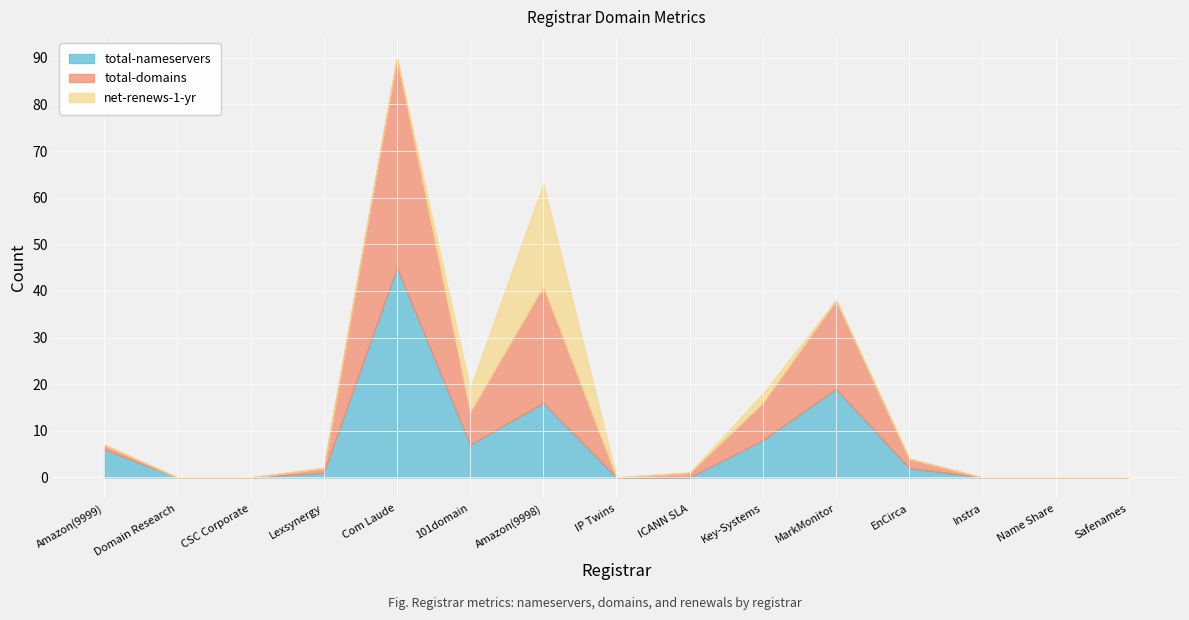

What position from the left is CSC Corporate?

3